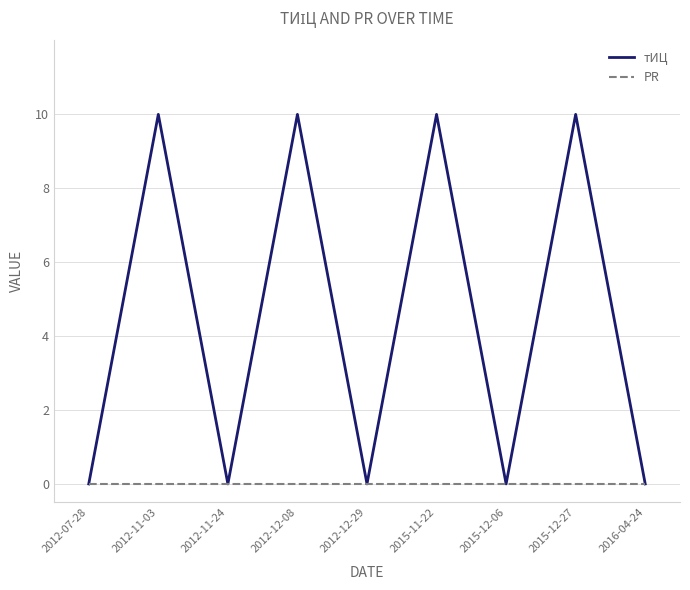

What is the total value across all series at 2012-11-03?

10